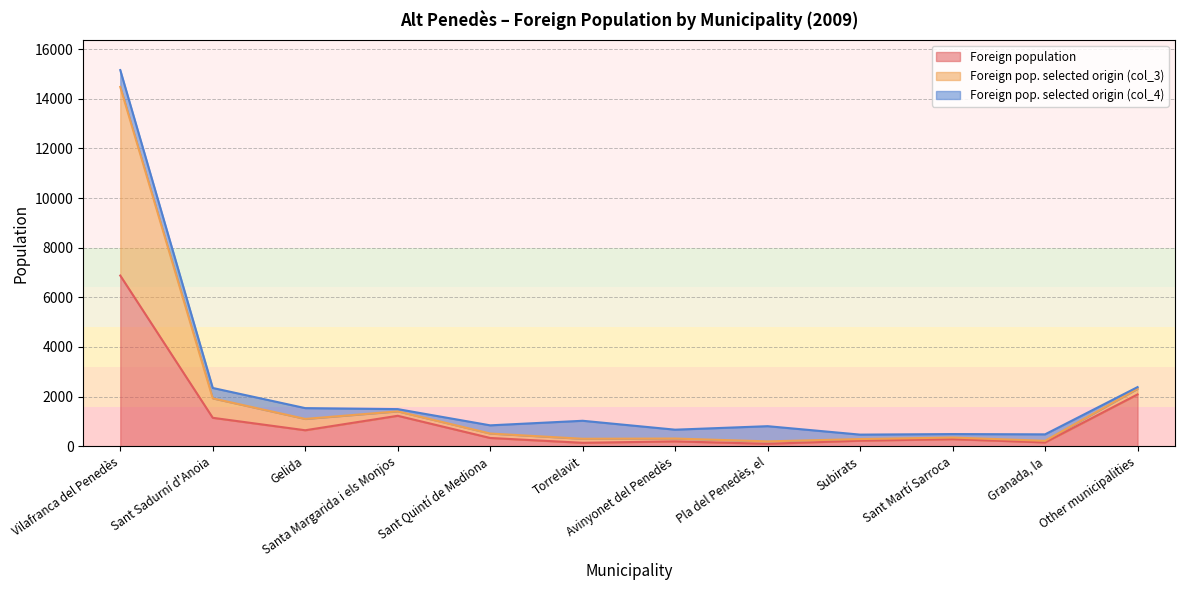

What is the total value across all series at Gelida?

1536